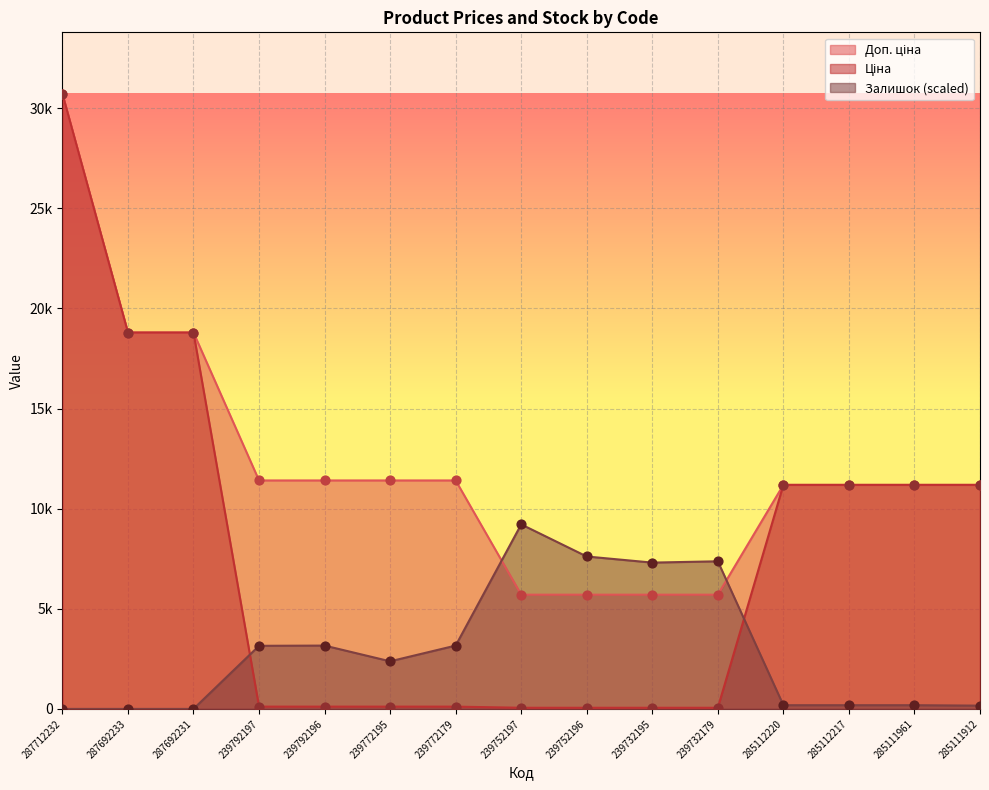

At how many categories does at least one series exceed 21417?

1